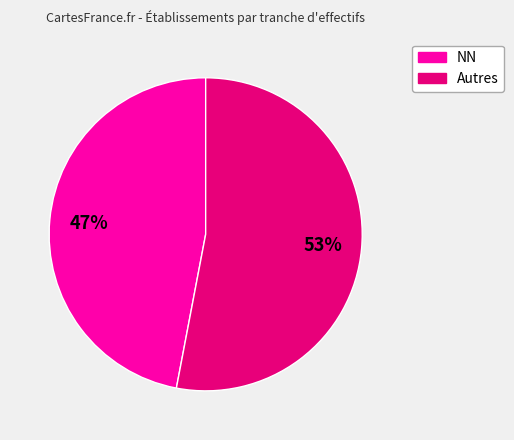

Is there any slice that represents more than half of the pie?

Yes